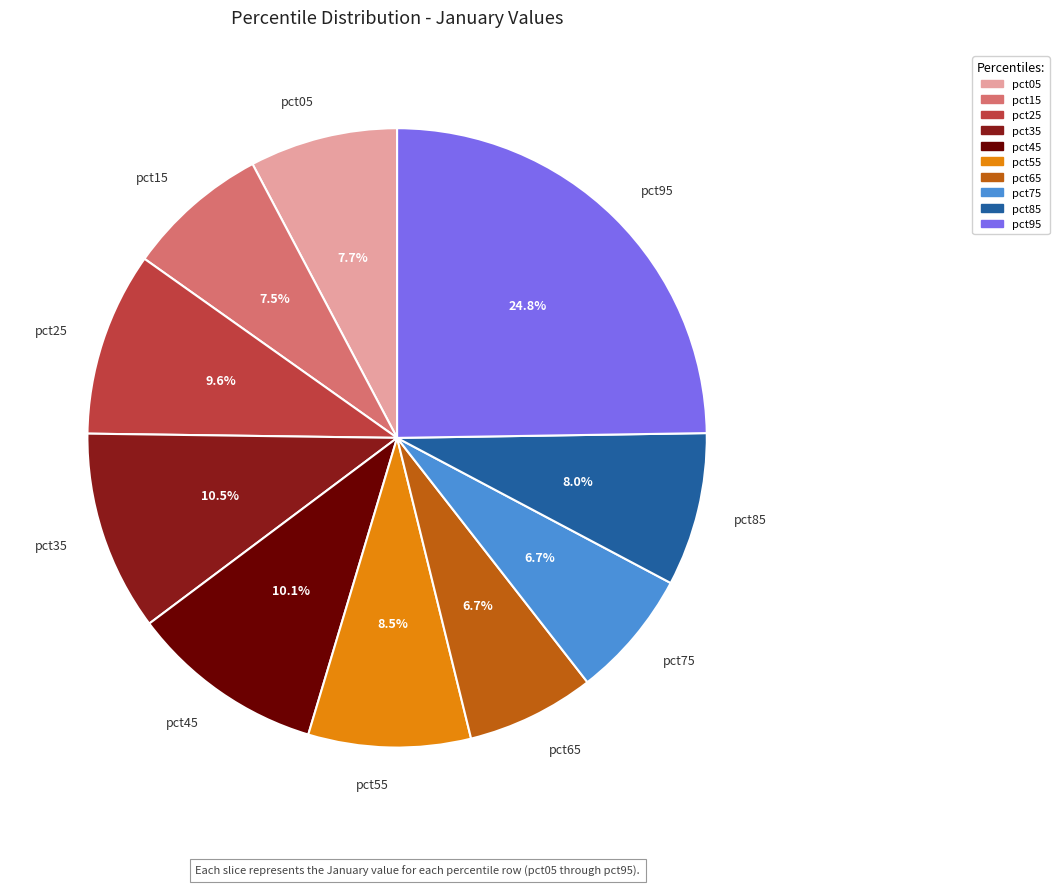

Which category has the biggest portion of the pie?

pct95